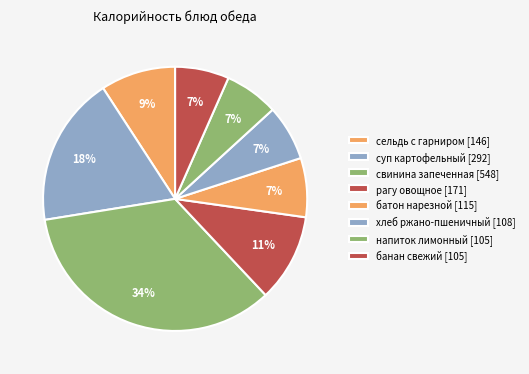

How many slices are in this pie chart?

8